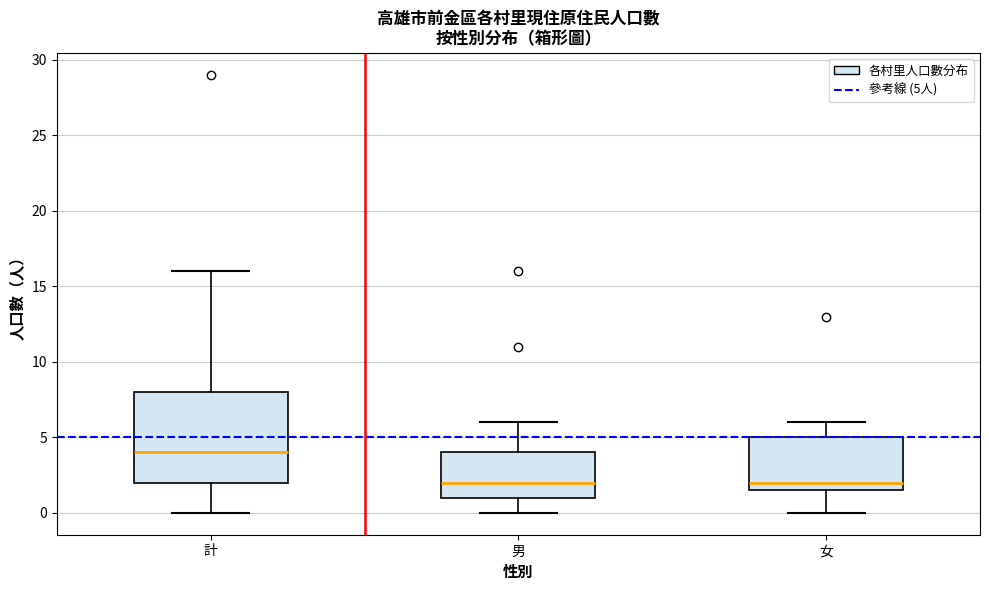

Which box is the tallest, from its lower edge to its upper edge?

計